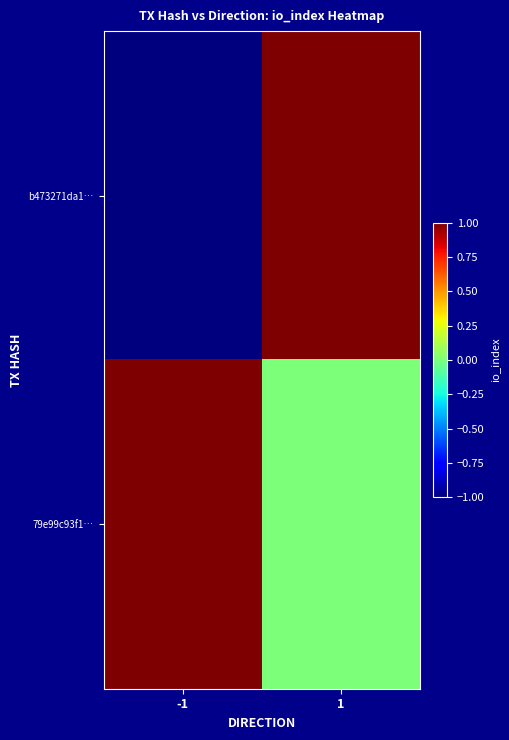

Rank the series by their average value, from lowest to highest.

b473271da1…, 79e99c93f1…